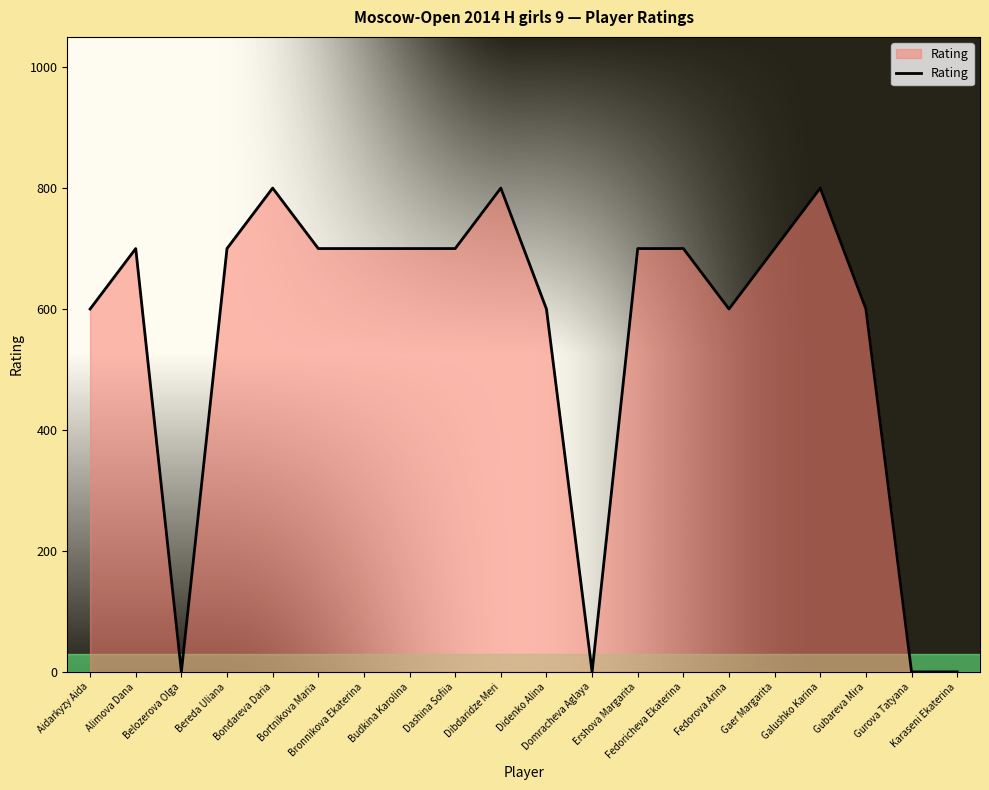

Where is the first local minimum?

Belozerova Olga